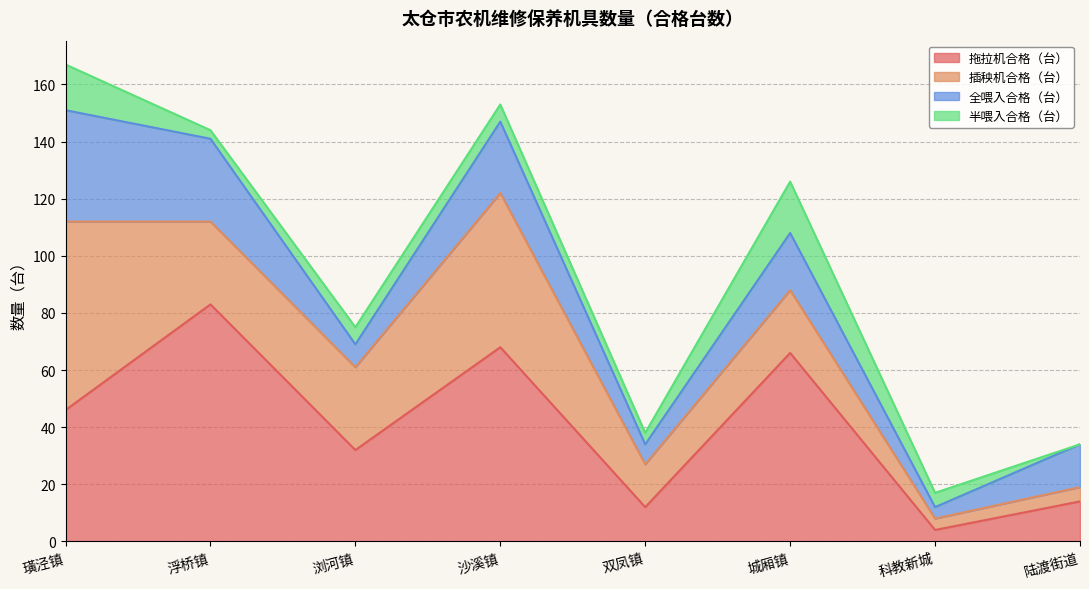

How many series are shown in this chart?

4